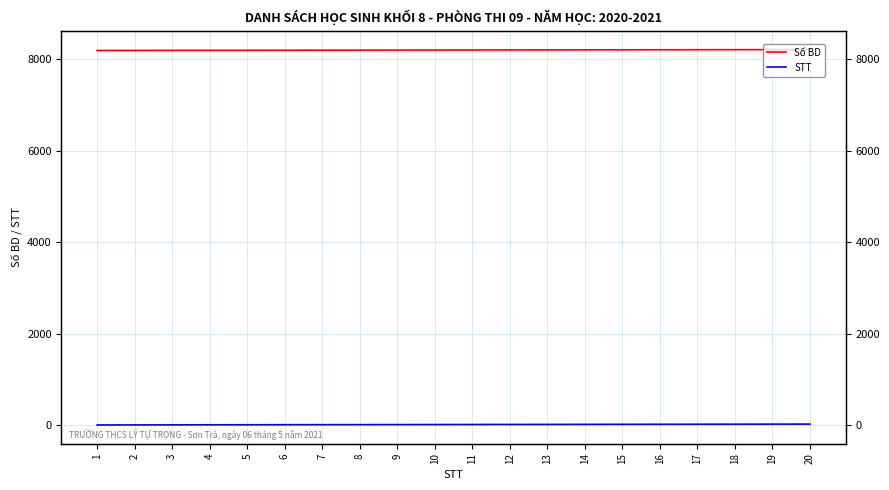

What is the maximum value shown in the chart?

8216